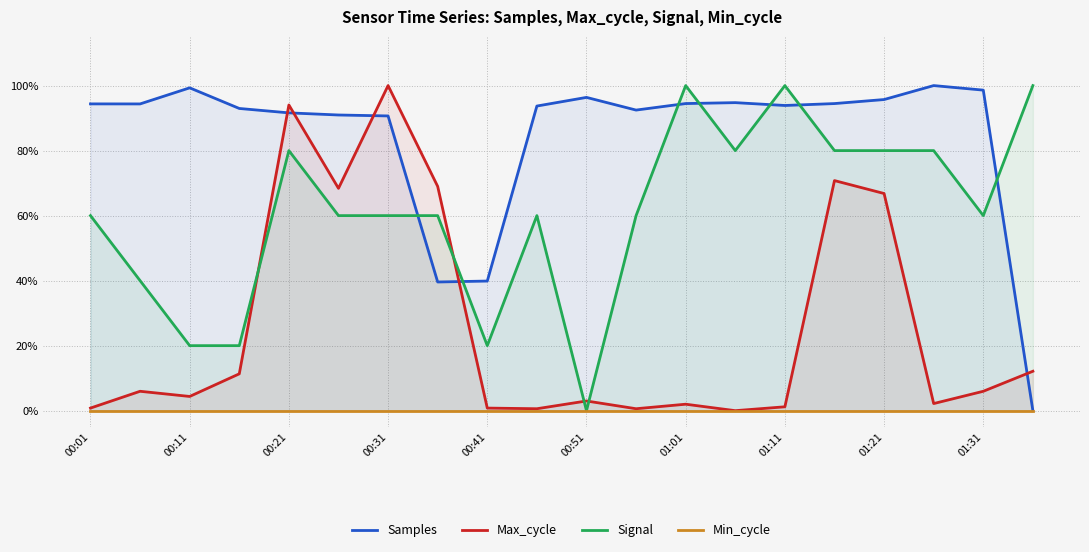

What is the difference between the maximum and minimum values in the Samples series?

1.0